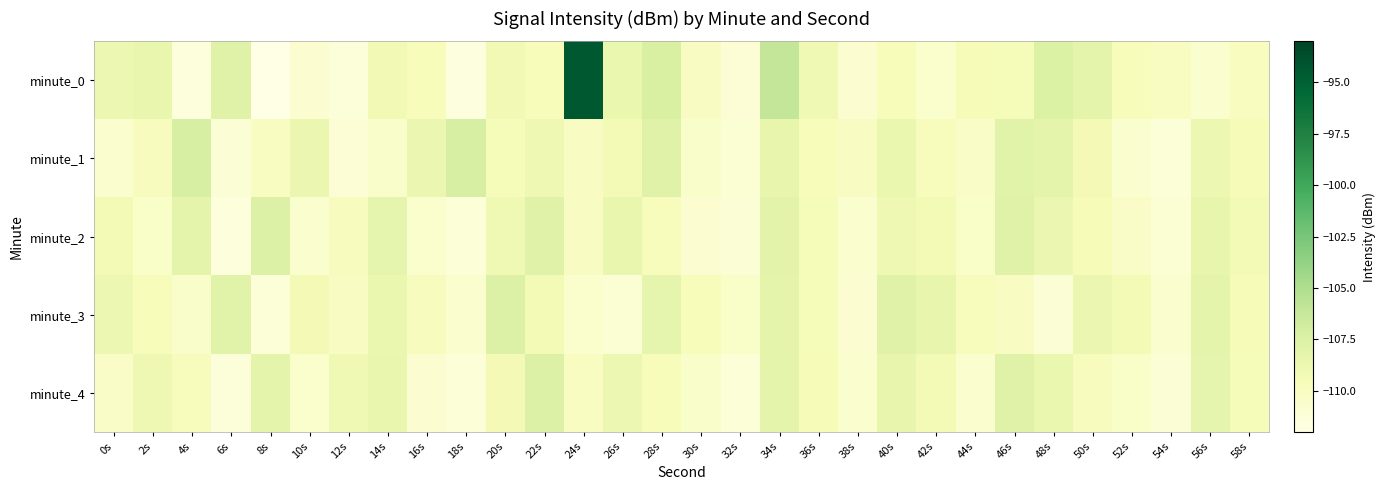

List the series in order of their peak value, highest first.

minute_0, minute_1, minute_3, minute_2, minute_4